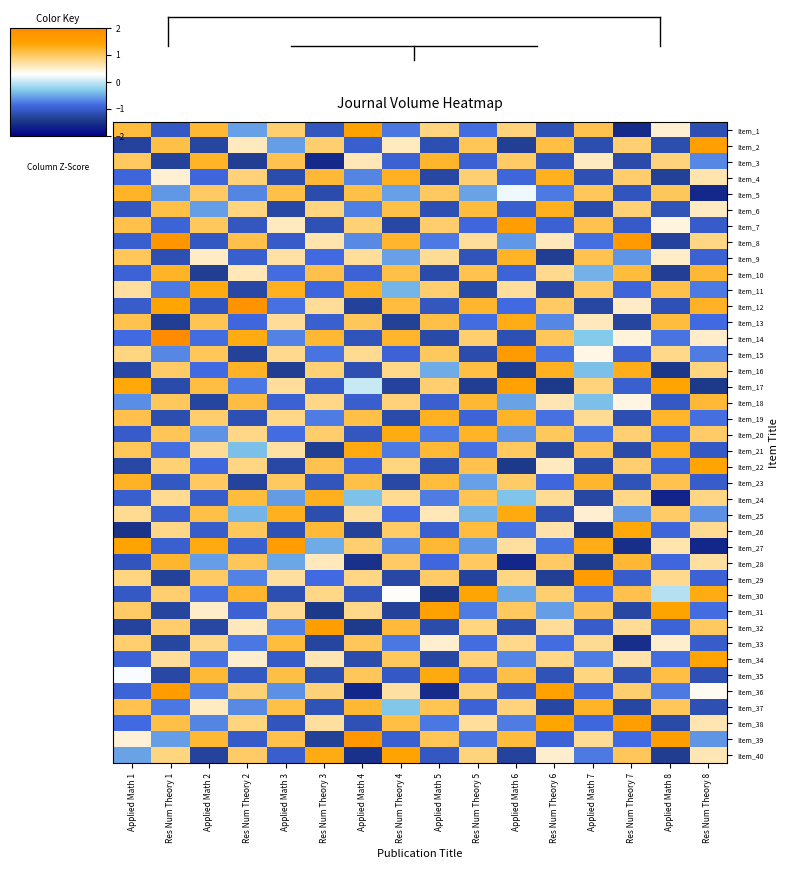

Reading left to right, list all the values displayed in this chart.

Item_1: Applied Math 1=1.1	Res Num Theory 1=-1.0	Applied Math 2=1.2	Res Num Theory 2=-0.5	Applied Math 3=0.9	Res Num Theory 3=-1.1	Applied Math 4=1.5	Res Num Theory 4=-0.8	Applied Math 5=0.9	Res Num Theory 5=-0.8	Applied Math 6=0.9	Res Num Theory 6=-1.1	Applied Math 7=1.1	Res Num Theory 7=-1.6	Applied Math 8=0.5	Res Num Theory 8=-1.2
Item_2: Applied Math 1=-1.3	Res Num Theory 1=1.1	Applied Math 2=-1.3	Res Num Theory 2=0.6	Applied Math 3=-0.6	Res Num Theory 3=0.9	Applied Math 4=-1.0	Res Num Theory 4=0.6	Applied Math 5=-1.2	Res Num Theory 5=1.0	Applied Math 6=-1.3	Res Num Theory 6=1.1	Applied Math 7=-1.2	Res Num Theory 7=0.9	Applied Math 8=-1.2	Res Num Theory 8=1.6
Item_3: Applied Math 1=1.0	Res Num Theory 1=-1.3	Applied Math 2=1.2	Res Num Theory 2=-1.4	Applied Math 3=1.1	Res Num Theory 3=-1.6	Applied Math 4=0.6	Res Num Theory 4=-0.9	Applied Math 5=1.2	Res Num Theory 5=-0.9	Applied Math 6=1.0	Res Num Theory 6=-1.1	Applied Math 7=0.6	Res Num Theory 7=-1.2	Applied Math 8=0.9	Res Num Theory 8=-0.7
Item_4: Applied Math 1=-0.9	Res Num Theory 1=0.5	Applied Math 2=-0.9	Res Num Theory 2=0.9	Applied Math 3=-1.2	Res Num Theory 3=1.2	Applied Math 4=-0.7	Res Num Theory 4=1.3	Applied Math 5=-1.3	Res Num Theory 5=0.9	Applied Math 6=-0.9	Res Num Theory 6=1.3	Applied Math 7=-1.1	Res Num Theory 7=0.9	Applied Math 8=-1.3	Res Num Theory 8=0.6
Item_5: Applied Math 1=1.2	Res Num Theory 1=-0.6	Applied Math 2=1.0	Res Num Theory 2=-0.7	Applied Math 3=1.1	Res Num Theory 3=-1.2	Applied Math 4=1.1	Res Num Theory 4=-0.5	Applied Math 5=1.0	Res Num Theory 5=-0.5	Applied Math 6=0.2	Res Num Theory 6=-0.8	Applied Math 7=1.0	Res Num Theory 7=-1.1	Applied Math 8=1.0	Res Num Theory 8=-1.6
Item_6: Applied Math 1=-1.1	Res Num Theory 1=1.1	Applied Math 2=-0.6	Res Num Theory 2=0.8	Applied Math 3=-1.2	Res Num Theory 3=0.8	Applied Math 4=-0.7	Res Num Theory 4=1.1	Applied Math 5=-1.2	Res Num Theory 5=1.2	Applied Math 6=-1.0	Res Num Theory 6=1.3	Applied Math 7=-1.2	Res Num Theory 7=0.9	Applied Math 8=-1.1	Res Num Theory 8=0.6
Item_7: Applied Math 1=1.1	Res Num Theory 1=-0.9	Applied Math 2=1.0	Res Num Theory 2=-1.1	Applied Math 3=0.6	Res Num Theory 3=-1.1	Applied Math 4=0.9	Res Num Theory 4=-1.2	Applied Math 5=1.0	Res Num Theory 5=-0.9	Applied Math 6=1.6	Res Num Theory 6=-0.9	Applied Math 7=1.1	Res Num Theory 7=-1.0	Applied Math 8=0.4	Res Num Theory 8=-1.0
Item_8: Applied Math 1=-1.0	Res Num Theory 1=1.7	Applied Math 2=-1.1	Res Num Theory 2=1.1	Applied Math 3=-1.0	Res Num Theory 3=0.6	Applied Math 4=-0.7	Res Num Theory 4=1.2	Applied Math 5=-0.8	Res Num Theory 5=0.7	Applied Math 6=-0.6	Res Num Theory 6=0.6	Applied Math 7=-0.8	Res Num Theory 7=1.7	Applied Math 8=-1.3	Res Num Theory 8=0.8
Item_9: Applied Math 1=1.0	Res Num Theory 1=-1.2	Applied Math 2=0.5	Res Num Theory 2=-1.0	Applied Math 3=0.7	Res Num Theory 3=-0.9	Applied Math 4=0.7	Res Num Theory 4=-0.5	Applied Math 5=0.8	Res Num Theory 5=-1.1	Applied Math 6=1.2	Res Num Theory 6=-1.4	Applied Math 7=1.1	Res Num Theory 7=-0.6	Applied Math 8=0.5	Res Num Theory 8=-0.9
Item_10: Applied Math 1=-0.9	Res Num Theory 1=1.2	Applied Math 2=-1.4	Res Num Theory 2=0.6	Applied Math 3=-0.8	Res Num Theory 3=1.1	Applied Math 4=-0.9	Res Num Theory 4=1.1	Applied Math 5=-1.2	Res Num Theory 5=1.1	Applied Math 6=-0.9	Res Num Theory 6=0.8	Applied Math 7=-0.4	Res Num Theory 7=1.1	Applied Math 8=-1.4	Res Num Theory 8=1.2
Item_11: Applied Math 1=0.7	Res Num Theory 1=-0.8	Applied Math 2=1.3	Res Num Theory 2=-1.2	Applied Math 3=1.3	Res Num Theory 3=-0.9	Applied Math 4=1.2	Res Num Theory 4=-0.4	Applied Math 5=0.9	Res Num Theory 5=-1.2	Applied Math 6=0.7	Res Num Theory 6=-1.2	Applied Math 7=1.0	Res Num Theory 7=-0.9	Applied Math 8=1.1	Res Num Theory 8=-0.8
Item_12: Applied Math 1=-1.0	Res Num Theory 1=1.4	Applied Math 2=-1.1	Res Num Theory 2=1.8	Applied Math 3=-0.8	Res Num Theory 3=0.7	Applied Math 4=-1.3	Res Num Theory 4=1.1	Applied Math 5=-1.1	Res Num Theory 5=1.2	Applied Math 6=-0.9	Res Num Theory 6=1.0	Applied Math 7=-1.3	Res Num Theory 7=0.5	Applied Math 8=-1.1	Res Num Theory 8=1.3
Item_13: Applied Math 1=1.1	Res Num Theory 1=-1.4	Applied Math 2=1.1	Res Num Theory 2=-0.9	Applied Math 3=0.7	Res Num Theory 3=-1.0	Applied Math 4=1.0	Res Num Theory 4=-1.3	Applied Math 5=1.1	Res Num Theory 5=-0.8	Applied Math 6=1.3	Res Num Theory 6=-0.7	Applied Math 7=0.6	Res Num Theory 7=-1.3	Applied Math 8=1.2	Res Num Theory 8=-0.8
Item_14: Applied Math 1=-0.8	Res Num Theory 1=2.2	Applied Math 2=-0.8	Res Num Theory 2=1.3	Applied Math 3=-0.7	Res Num Theory 3=1.2	Applied Math 4=-1.1	Res Num Theory 4=1.2	Applied Math 5=-1.2	Res Num Theory 5=0.9	Applied Math 6=-1.1	Res Num Theory 6=1.0	Applied Math 7=-0.3	Res Num Theory 7=0.4	Applied Math 8=-0.8	Res Num Theory 8=0.5
Item_15: Applied Math 1=0.9	Res Num Theory 1=-0.7	Applied Math 2=1.0	Res Num Theory 2=-1.3	Applied Math 3=0.8	Res Num Theory 3=-0.8	Applied Math 4=0.8	Res Num Theory 4=-0.9	Applied Math 5=1.0	Res Num Theory 5=-1.2	Applied Math 6=1.6	Res Num Theory 6=-0.8	Applied Math 7=0.4	Res Num Theory 7=-0.9	Applied Math 8=0.8	Res Num Theory 8=-0.7
Item_16: Applied Math 1=-1.2	Res Num Theory 1=1.0	Applied Math 2=-0.8	Res Num Theory 2=1.3	Applied Math 3=-1.4	Res Num Theory 3=0.9	Applied Math 4=-1.1	Res Num Theory 4=0.8	Applied Math 5=-0.5	Res Num Theory 5=1.1	Applied Math 6=-1.4	Res Num Theory 6=1.3	Applied Math 7=-0.4	Res Num Theory 7=1.3	Applied Math 8=-1.5	Res Num Theory 8=0.9
Item_17: Applied Math 1=1.4	Res Num Theory 1=-1.2	Applied Math 2=1.1	Res Num Theory 2=-0.8	Applied Math 3=0.7	Res Num Theory 3=-1.0	Applied Math 4=0.0	Res Num Theory 4=-1.3	Applied Math 5=0.9	Res Num Theory 5=-1.4	Applied Math 6=1.5	Res Num Theory 6=-1.4	Applied Math 7=0.9	Res Num Theory 7=-1.0	Applied Math 8=1.4	Res Num Theory 8=-1.4
Item_18: Applied Math 1=-0.7	Res Num Theory 1=1.0	Applied Math 2=-1.3	Res Num Theory 2=1.1	Applied Math 3=-0.9	Res Num Theory 3=0.8	Applied Math 4=-1.0	Res Num Theory 4=0.9	Applied Math 5=-1.0	Res Num Theory 5=1.2	Applied Math 6=-0.5	Res Num Theory 6=0.6	Applied Math 7=-0.4	Res Num Theory 7=0.4	Applied Math 8=-1.0	Res Num Theory 8=1.2
Item_19: Applied Math 1=1.1	Res Num Theory 1=-1.2	Applied Math 2=0.9	Res Num Theory 2=-1.1	Applied Math 3=0.8	Res Num Theory 3=-0.7	Applied Math 4=1.1	Res Num Theory 4=-1.2	Applied Math 5=1.3	Res Num Theory 5=-0.9	Applied Math 6=1.2	Res Num Theory 6=-0.8	Applied Math 7=0.8	Res Num Theory 7=-1.2	Applied Math 8=1.2	Res Num Theory 8=-0.8
Item_20: Applied Math 1=-1.0	Res Num Theory 1=1.0	Applied Math 2=-0.6	Res Num Theory 2=0.8	Applied Math 3=-0.8	Res Num Theory 3=0.9	Applied Math 4=-1.1	Res Num Theory 4=1.3	Applied Math 5=-0.8	Res Num Theory 5=1.2	Applied Math 6=-0.6	Res Num Theory 6=1.0	Applied Math 7=-0.8	Res Num Theory 7=0.9	Applied Math 8=-0.9	Res Num Theory 8=1.0
Item_21: Applied Math 1=1.0	Res Num Theory 1=-0.8	Applied Math 2=0.8	Res Num Theory 2=-0.4	Applied Math 3=0.7	Res Num Theory 3=-1.4	Applied Math 4=1.3	Res Num Theory 4=-0.8	Applied Math 5=1.2	Res Num Theory 5=-0.8	Applied Math 6=1.0	Res Num Theory 6=-1.3	Applied Math 7=1.0	Res Num Theory 7=-1.2	Applied Math 8=1.3	Res Num Theory 8=-1.0
Item_22: Applied Math 1=-1.2	Res Num Theory 1=0.9	Applied Math 2=-0.9	Res Num Theory 2=0.8	Applied Math 3=-1.2	Res Num Theory 3=1.1	Applied Math 4=-0.9	Res Num Theory 4=0.8	Applied Math 5=-1.1	Res Num Theory 5=1.1	Applied Math 6=-1.4	Res Num Theory 6=0.6	Applied Math 7=-1.2	Res Num Theory 7=0.9	Applied Math 8=-0.9	Res Num Theory 8=1.4
Item_23: Applied Math 1=1.3	Res Num Theory 1=-1.0	Applied Math 2=1.0	Res Num Theory 2=-1.3	Applied Math 3=1.0	Res Num Theory 3=-1.1	Applied Math 4=1.1	Res Num Theory 4=-1.2	Applied Math 5=1.2	Res Num Theory 5=-0.5	Applied Math 6=1.0	Res Num Theory 6=-0.9	Applied Math 7=1.2	Res Num Theory 7=-1.1	Applied Math 8=1.1	Res Num Theory 8=-1.0
Item_24: Applied Math 1=-1.0	Res Num Theory 1=0.8	Applied Math 2=-1.0	Res Num Theory 2=1.1	Applied Math 3=-0.6	Res Num Theory 3=1.3	Applied Math 4=-0.4	Res Num Theory 4=0.8	Applied Math 5=-0.7	Res Num Theory 5=1.1	Applied Math 6=-0.3	Res Num Theory 6=0.8	Applied Math 7=-1.3	Res Num Theory 7=0.8	Applied Math 8=-1.6	Res Num Theory 8=0.8
Item_25: Applied Math 1=0.8	Res Num Theory 1=-1.0	Applied Math 2=1.1	Res Num Theory 2=-0.4	Applied Math 3=1.3	Res Num Theory 3=-1.2	Applied Math 4=0.7	Res Num Theory 4=-0.9	Applied Math 5=0.6	Res Num Theory 5=-0.5	Applied Math 6=1.4	Res Num Theory 6=-1.1	Applied Math 7=0.5	Res Num Theory 7=-0.6	Applied Math 8=1.0	Res Num Theory 8=-0.6
Item_26: Applied Math 1=-1.5	Res Num Theory 1=0.8	Applied Math 2=-1.0	Res Num Theory 2=1.0	Applied Math 3=-1.1	Res Num Theory 3=1.2	Applied Math 4=-1.3	Res Num Theory 4=1.0	Applied Math 5=-1.0	Res Num Theory 5=1.2	Applied Math 6=-0.8	Res Num Theory 6=0.7	Applied Math 7=-1.5	Res Num Theory 7=1.4	Applied Math 8=-0.9	Res Num Theory 8=0.8
Item_27: Applied Math 1=1.5	Res Num Theory 1=-1.0	Applied Math 2=1.4	Res Num Theory 2=-1.0	Applied Math 3=1.6	Res Num Theory 3=-0.5	Applied Math 4=0.9	Res Num Theory 4=-0.7	Applied Math 5=1.2	Res Num Theory 5=-0.6	Applied Math 6=0.7	Res Num Theory 6=-0.8	Applied Math 7=1.3	Res Num Theory 7=-1.5	Applied Math 8=0.6	Res Num Theory 8=-1.6
Item_28: Applied Math 1=-1.1	Res Num Theory 1=1.2	Applied Math 2=-0.5	Res Num Theory 2=1.0	Applied Math 3=-0.5	Res Num Theory 3=0.6	Applied Math 4=-1.5	Res Num Theory 4=1.0	Applied Math 5=-0.9	Res Num Theory 5=1.0	Applied Math 6=-1.6	Res Num Theory 6=1.0	Applied Math 7=-1.4	Res Num Theory 7=1.2	Applied Math 8=-0.9	Res Num Theory 8=0.7
Item_29: Applied Math 1=0.8	Res Num Theory 1=-1.3	Applied Math 2=1.0	Res Num Theory 2=-0.7	Applied Math 3=0.7	Res Num Theory 3=-0.8	Applied Math 4=0.8	Res Num Theory 4=-1.2	Applied Math 5=1.0	Res Num Theory 5=-1.3	Applied Math 6=0.8	Res Num Theory 6=-1.4	Applied Math 7=1.6	Res Num Theory 7=-1.0	Applied Math 8=0.8	Res Num Theory 8=-0.9
Item_30: Applied Math 1=-1.0	Res Num Theory 1=0.9	Applied Math 2=-0.8	Res Num Theory 2=1.2	Applied Math 3=-1.2	Res Num Theory 3=0.8	Applied Math 4=-1.1	Res Num Theory 4=0.3	Applied Math 5=-1.5	Res Num Theory 5=1.4	Applied Math 6=-0.5	Res Num Theory 6=0.9	Applied Math 7=-0.8	Res Num Theory 7=1.1	Applied Math 8=-0.1	Res Num Theory 8=1.3
Item_31: Applied Math 1=1.0	Res Num Theory 1=-1.3	Applied Math 2=0.5	Res Num Theory 2=-0.9	Applied Math 3=0.8	Res Num Theory 3=-1.4	Applied Math 4=0.8	Res Num Theory 4=-1.3	Applied Math 5=1.5	Res Num Theory 5=-0.7	Applied Math 6=1.0	Res Num Theory 6=-0.6	Applied Math 7=1.0	Res Num Theory 7=-1.3	Applied Math 8=1.5	Res Num Theory 8=-0.8
Item_32: Applied Math 1=-1.3	Res Num Theory 1=0.9	Applied Math 2=-1.3	Res Num Theory 2=0.6	Applied Math 3=-0.7	Res Num Theory 3=1.6	Applied Math 4=-1.4	Res Num Theory 4=1.2	Applied Math 5=-1.2	Res Num Theory 5=0.9	Applied Math 6=-1.2	Res Num Theory 6=0.7	Applied Math 7=-1.0	Res Num Theory 7=0.8	Applied Math 8=-0.9	Res Num Theory 8=1.0
Item_33: Applied Math 1=0.9	Res Num Theory 1=-1.3	Applied Math 2=0.8	Res Num Theory 2=-0.8	Applied Math 3=1.2	Res Num Theory 3=-1.3	Applied Math 4=1.0	Res Num Theory 4=-0.8	Applied Math 5=0.5	Res Num Theory 5=-0.8	Applied Math 6=0.8	Res Num Theory 6=-0.8	Applied Math 7=0.8	Res Num Theory 7=-1.5	Applied Math 8=0.5	Res Num Theory 8=-1.0
Item_34: Applied Math 1=-0.9	Res Num Theory 1=0.7	Applied Math 2=-0.8	Res Num Theory 2=0.5	Applied Math 3=-1.0	Res Num Theory 3=0.6	Applied Math 4=-1.2	Res Num Theory 4=1.0	Applied Math 5=-1.3	Res Num Theory 5=0.9	Applied Math 6=-0.7	Res Num Theory 6=0.8	Applied Math 7=-0.7	Res Num Theory 7=0.7	Applied Math 8=-0.8	Res Num Theory 8=1.4
Item_35: Applied Math 1=0.3	Res Num Theory 1=-1.2	Applied Math 2=1.2	Res Num Theory 2=-1.1	Applied Math 3=1.1	Res Num Theory 3=-1.2	Applied Math 4=1.0	Res Num Theory 4=-1.0	Applied Math 5=1.4	Res Num Theory 5=-0.9	Applied Math 6=1.1	Res Num Theory 6=-1.1	Applied Math 7=0.9	Res Num Theory 7=-1.1	Applied Math 8=1.1	Res Num Theory 8=-1.1
Item_36: Applied Math 1=-0.9	Res Num Theory 1=1.6	Applied Math 2=-0.7	Res Num Theory 2=0.9	Applied Math 3=-0.6	Res Num Theory 3=0.9	Applied Math 4=-1.6	Res Num Theory 4=0.7	Applied Math 5=-1.6	Res Num Theory 5=0.9	Applied Math 6=-1.0	Res Num Theory 6=1.5	Applied Math 7=-0.9	Res Num Theory 7=0.9	Applied Math 8=-0.8	Res Num Theory 8=0.3
Item_37: Applied Math 1=1.1	Res Num Theory 1=-0.8	Applied Math 2=0.6	Res Num Theory 2=-0.7	Applied Math 3=1.1	Res Num Theory 3=-1.1	Applied Math 4=1.2	Res Num Theory 4=-0.3	Applied Math 5=1.1	Res Num Theory 5=-0.9	Applied Math 6=0.9	Res Num Theory 6=-1.3	Applied Math 7=1.2	Res Num Theory 7=-1.3	Applied Math 8=1.0	Res Num Theory 8=-1.1
Item_38: Applied Math 1=-0.9	Res Num Theory 1=1.1	Applied Math 2=-0.7	Res Num Theory 2=0.8	Applied Math 3=-1.1	Res Num Theory 3=0.7	Applied Math 4=-1.1	Res Num Theory 4=1.1	Applied Math 5=-0.8	Res Num Theory 5=0.7	Applied Math 6=-0.7	Res Num Theory 6=1.4	Applied Math 7=-0.9	Res Num Theory 7=1.6	Applied Math 8=-1.2	Res Num Theory 8=0.6
Item_39: Applied Math 1=0.5	Res Num Theory 1=-0.6	Applied Math 2=1.2	Res Num Theory 2=-1.0	Applied Math 3=1.1	Res Num Theory 3=-1.3	Applied Math 4=1.7	Res Num Theory 4=-1.0	Applied Math 5=1.0	Res Num Theory 5=-0.8	Applied Math 6=1.1	Res Num Theory 6=-0.9	Applied Math 7=0.8	Res Num Theory 7=-0.9	Applied Math 8=1.6	Res Num Theory 8=-0.6
Item_40: Applied Math 1=-0.5	Res Num Theory 1=0.8	Applied Math 2=-1.3	Res Num Theory 2=1.0	Applied Math 3=-1.0	Res Num Theory 3=1.3	Applied Math 4=-1.5	Res Num Theory 4=1.5	Applied Math 5=-1.0	Res Num Theory 5=0.9	Applied Math 6=-1.3	Res Num Theory 6=0.5	Applied Math 7=-0.8	Res Num Theory 7=1.0	Applied Math 8=-1.4	Res Num Theory 8=0.6